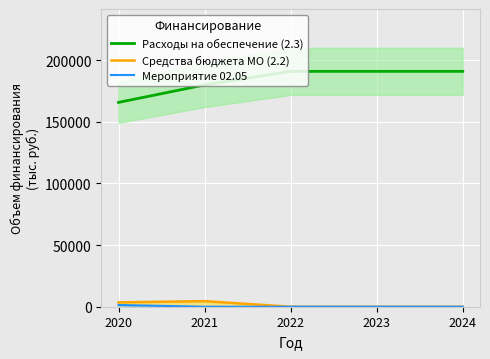

List the series in order of their peak value, lowest first.

Мероприятие 02.05, Средства бюджета МО (2.2), Расходы на обеспечение (2.3)